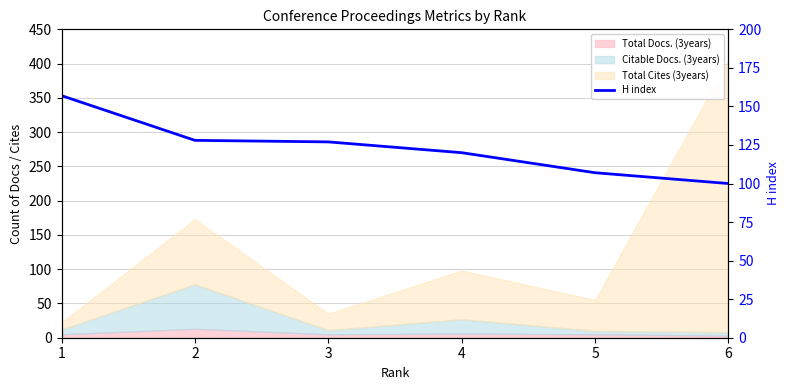

Between 5 and 3, which is larger?

3